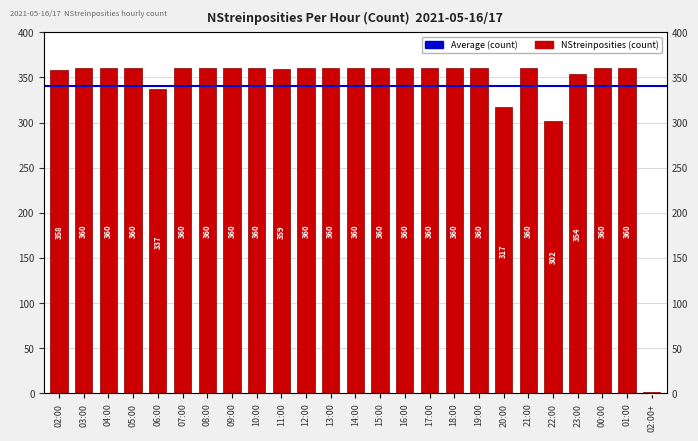

How many data points does each series have?

25